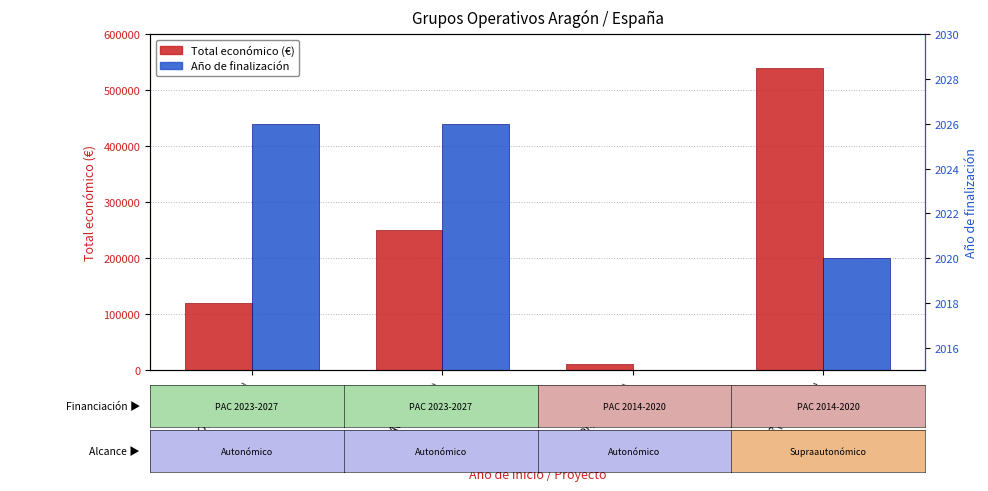

Rank the series by their average value, from lowest to highest.

Año de finalización, Total económico (€)